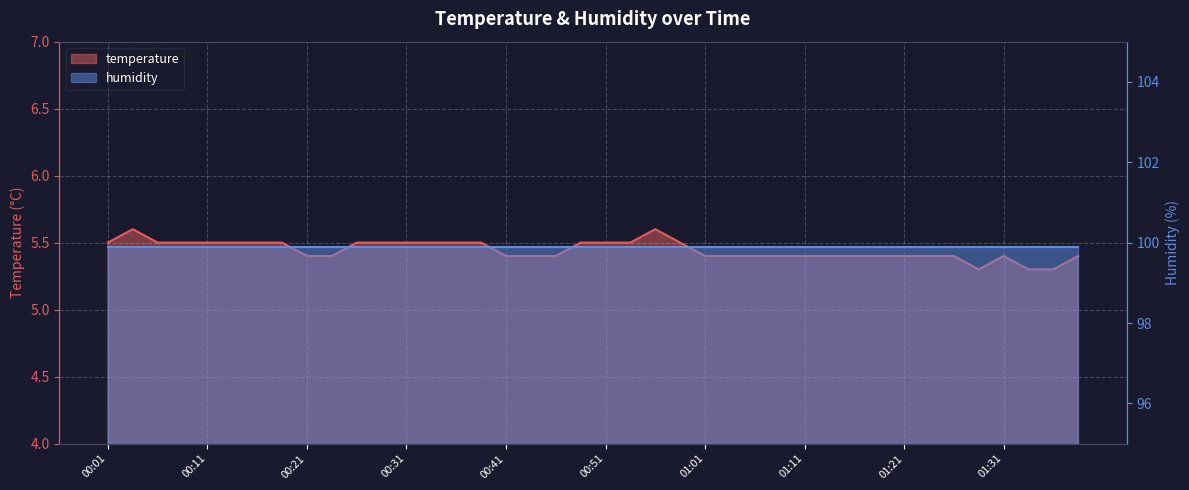

What position from the left is 00:19?

8